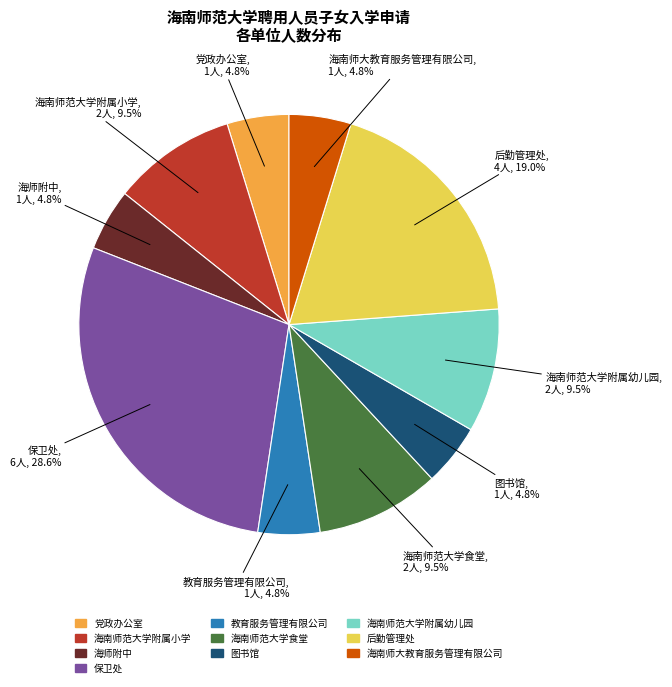

Which has a higher value, 海南师范大学附属幼儿园 or 图书馆?

海南师范大学附属幼儿园